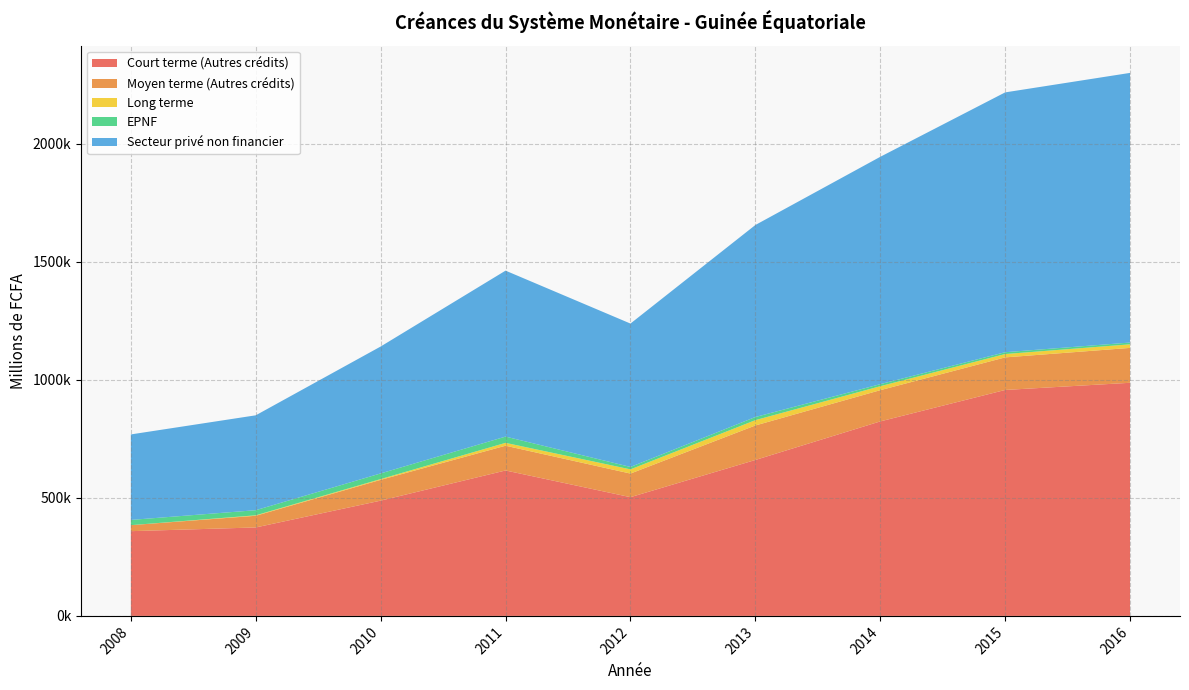

Reading left to right, what are all the values shown in this chart?

Court terme (Autres crédits): 358912	374650	488220	615970	502910	660430	823804	956994	987393
Moyen terme (Autres crédits): 25367	49459	88032	104850	99982	146120	132232	137954	147745
Long terme: 59	1991	3315	12144	17777	22563	16866	14226	15154
EPNF: 22160	21635	23959	26514	10278	13288	8654	7702	7594
Secteur privé non financier: 362178	401903	537509	702921	607284	813222	962932	1100498	1142069